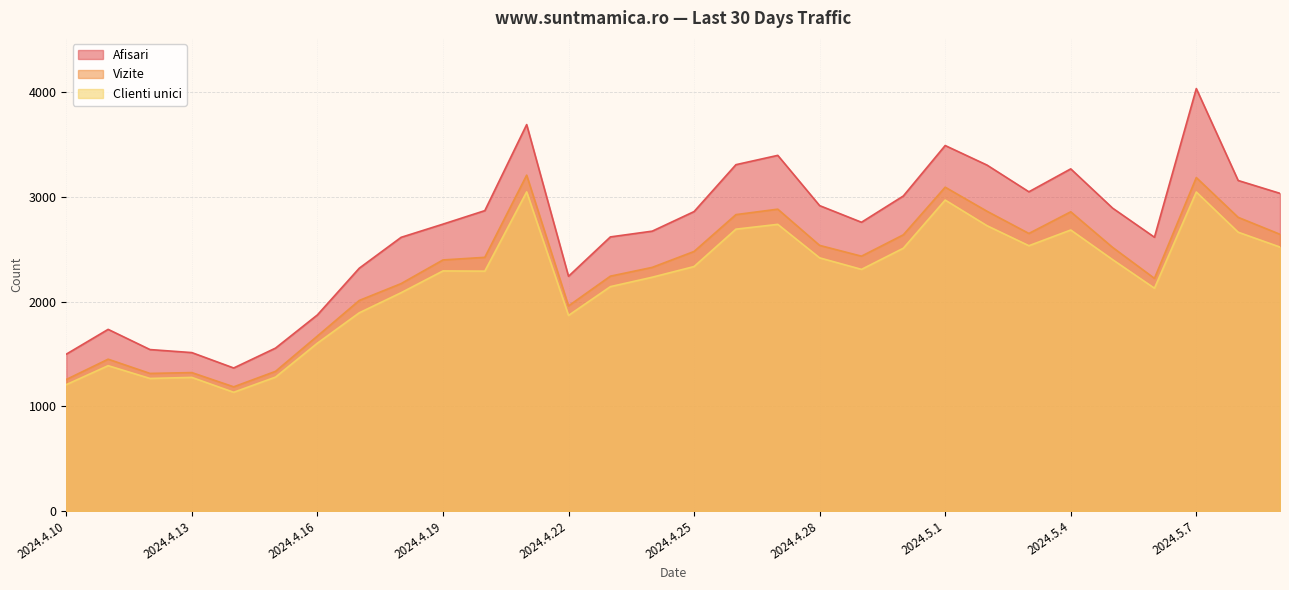

Reading right to left, transcribe all the data shown in this chart.

Afisari: 2024.5.9=3033	2024.5.8=3156	2024.5.7=4034	2024.5.6=2614	2024.5.5=2892	2024.5.4=3267	2024.5.3=3048	2024.5.2=3303	2024.5.1=3490	2024.4.30=3008	2024.4.29=2757	2024.4.28=2916	2024.4.27=3396	2024.4.26=3307	2024.4.25=2859	2024.4.24=2672	2024.4.23=2617	2024.4.22=2241	2024.4.21=3690	2024.4.20=2868	2024.4.19=2739	2024.4.18=2613	2024.4.17=2318	2024.4.16=1872	2024.4.15=1555	2024.4.14=1365	2024.4.13=1512	2024.4.12=1541	2024.4.11=1734	2024.4.10=1497
Vizite: 2024.5.9=2642	2024.5.8=2804	2024.5.7=3184	2024.5.6=2221	2024.5.5=2517	2024.5.4=2857	2024.5.3=2650	2024.5.2=2862	2024.5.1=3092	2024.4.30=2637	2024.4.29=2433	2024.4.28=2536	2024.4.27=2882	2024.4.26=2830	2024.4.25=2478	2024.4.24=2326	2024.4.23=2242	2024.4.22=1958	2024.4.21=3207	2024.4.20=2422	2024.4.19=2397	2024.4.18=2171	2024.4.17=2010	2024.4.16=1670	2024.4.15=1333	2024.4.14=1185	2024.4.13=1321	2024.4.12=1313	2024.4.11=1449	2024.4.10=1255
Clienti unici: 2024.5.9=2520	2024.5.8=2662	2024.5.7=3046	2024.5.6=2127	2024.5.5=2400	2024.5.4=2683	2024.5.3=2533	2024.5.2=2724	2024.5.1=2969	2024.4.30=2509	2024.4.29=2307	2024.4.28=2417	2024.4.27=2737	2024.4.26=2691	2024.4.25=2334	2024.4.24=2232	2024.4.23=2142	2024.4.22=1867	2024.4.21=3047	2024.4.20=2290	2024.4.19=2292	2024.4.18=2084	2024.4.17=1892	2024.4.16=1602	2024.4.15=1278	2024.4.14=1133	2024.4.13=1275	2024.4.12=1265	2024.4.11=1387	2024.4.10=1206